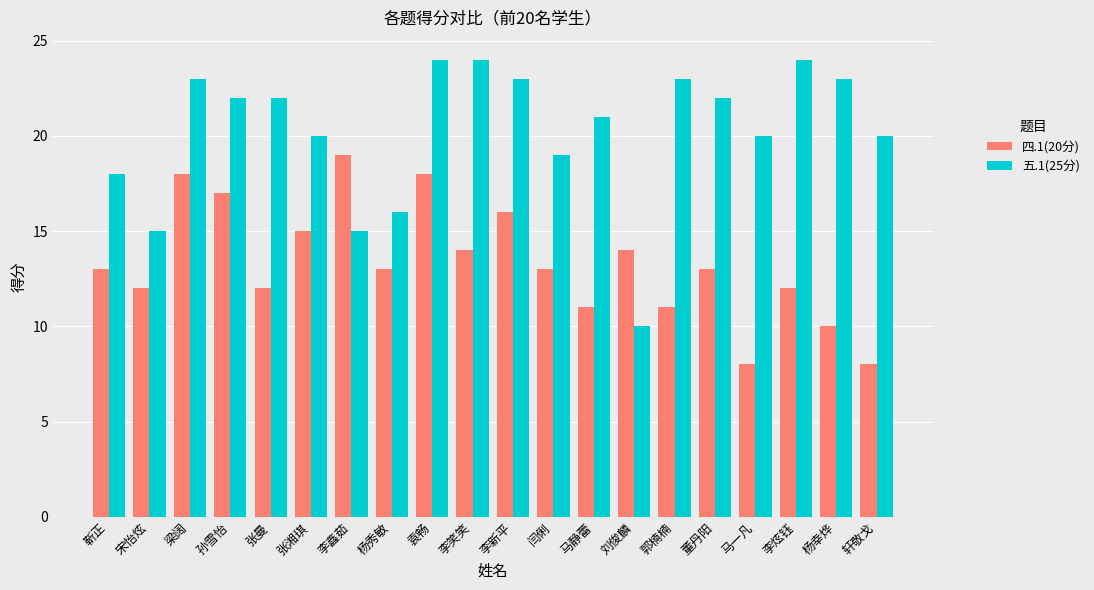

What is the difference between the highest and lowest values at 张湘琪?

5